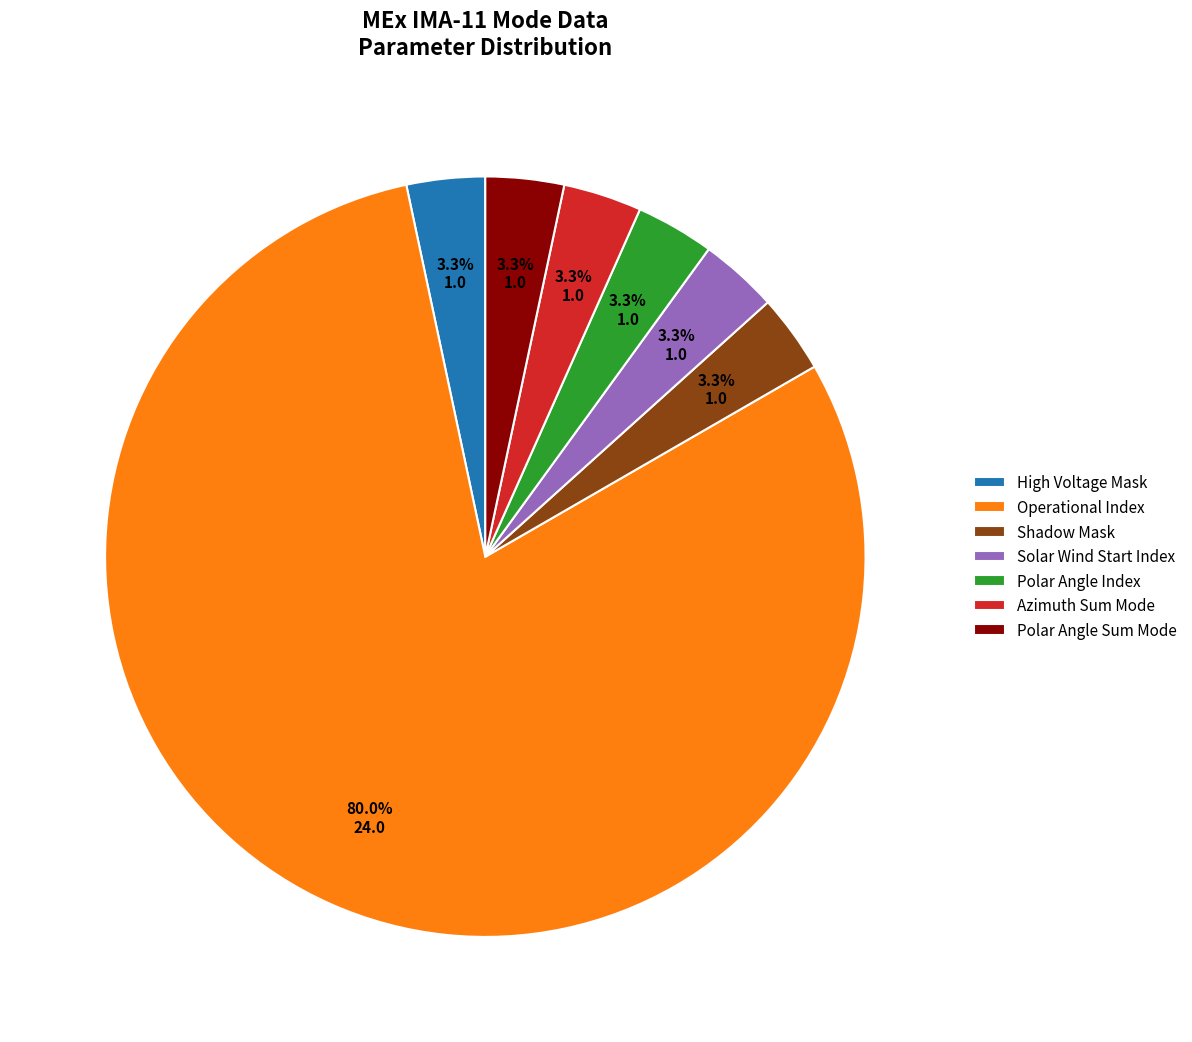

Between Polar Angle Sum Mode and Operational Index, which is larger?

Operational Index